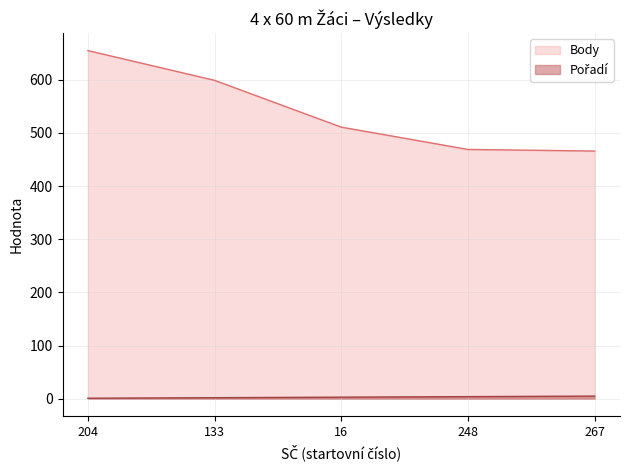

What is the maximum value for Body?

655